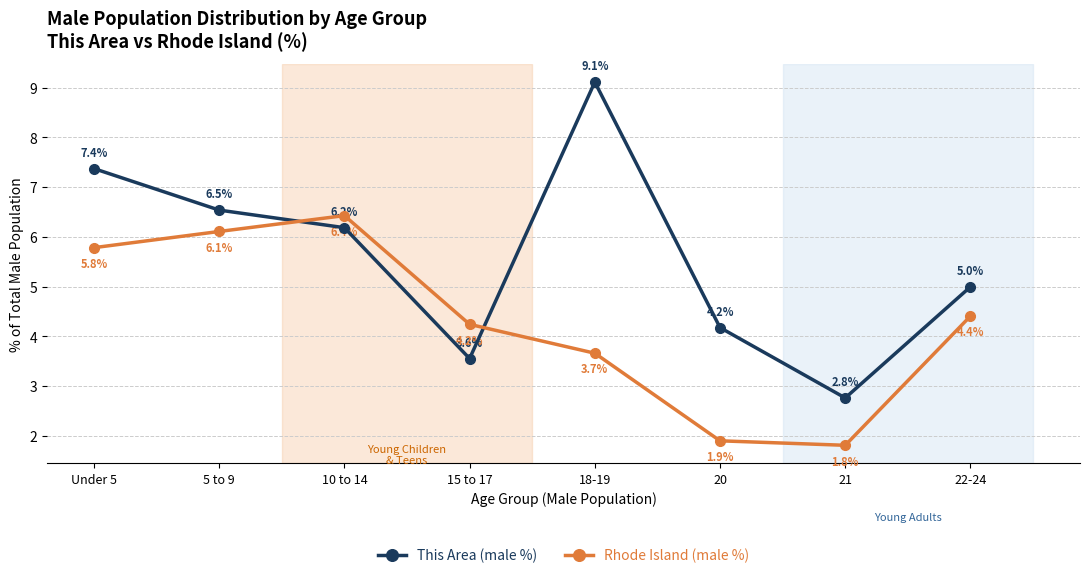

How many data points in Rhode Island (male %) are above 4?

5